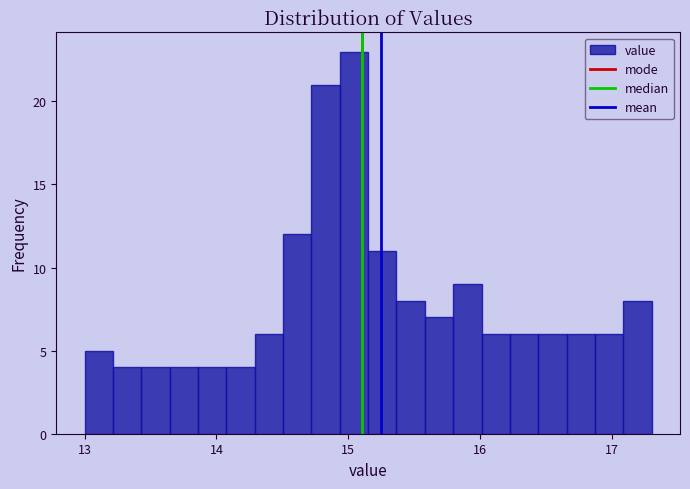

Around what value on the x-axis is the tallest bar? Give the approximate position of its centre, as read against the axis.

15.0